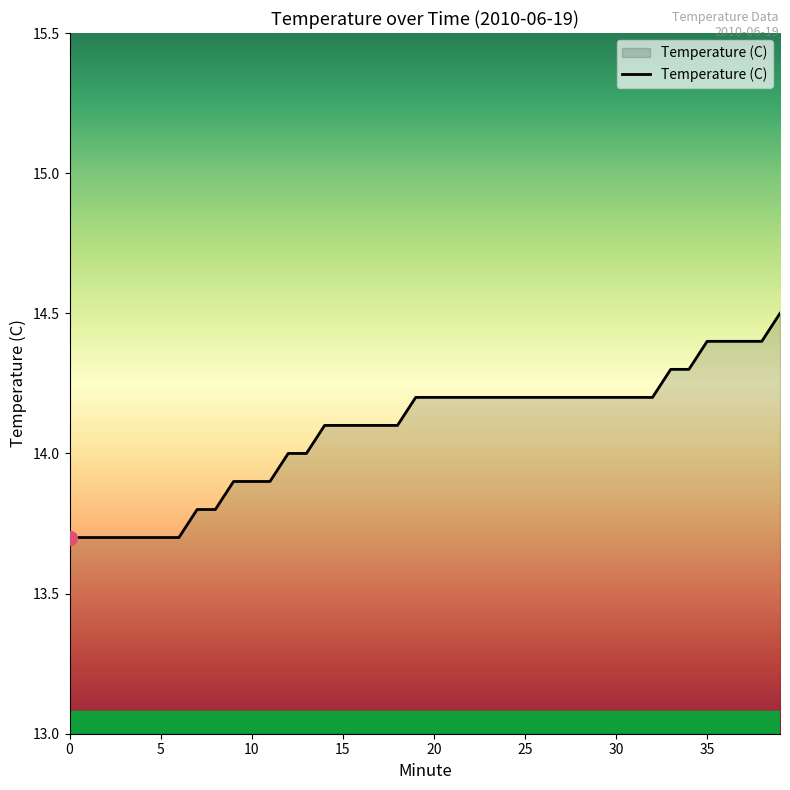

Does the chart display data point markers on the line(s)?

No